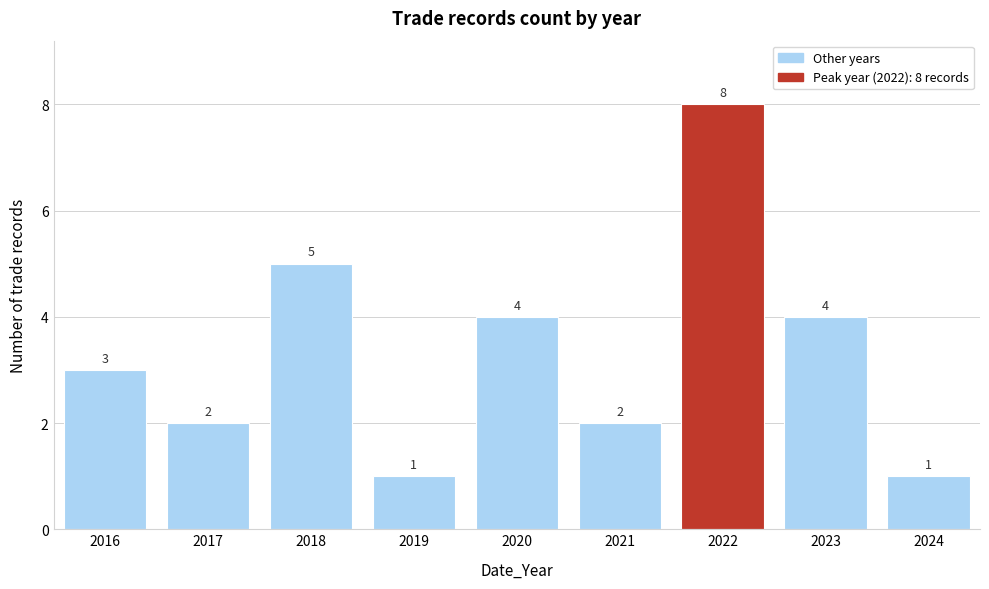

Reading left to right, list all the values displayed in this chart.

2016=3	2017=2	2018=5	2019=1	2020=4	2021=2	2022=8	2023=4	2024=1